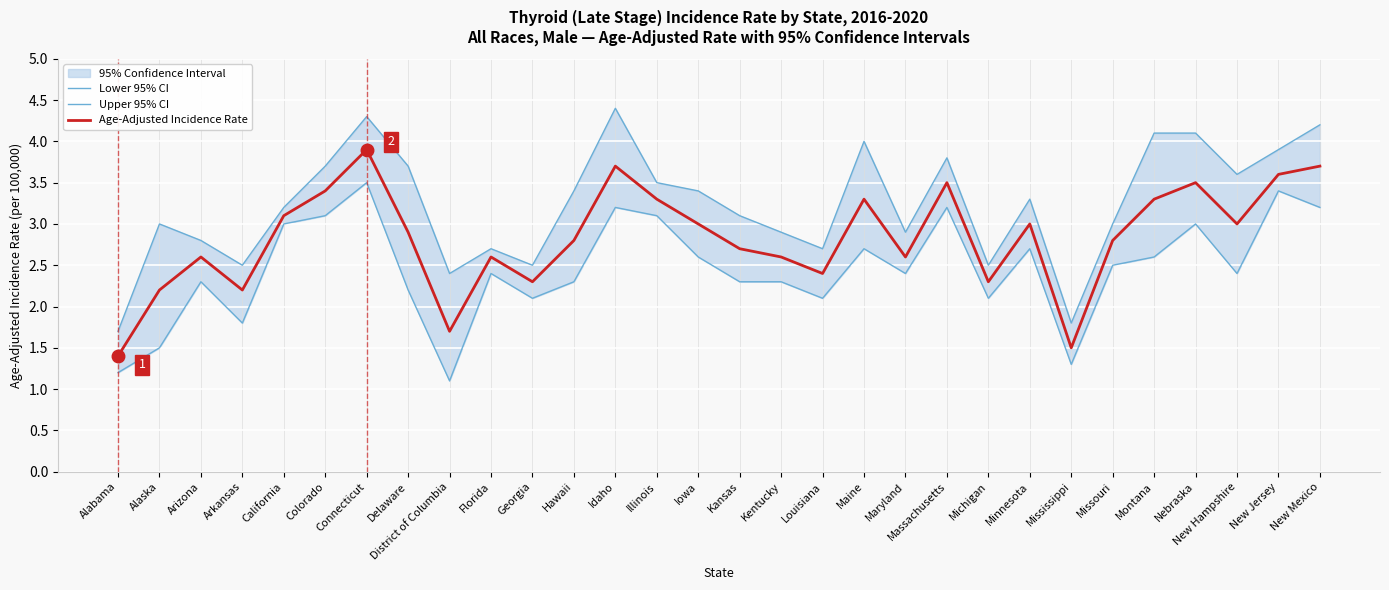

The value of Age-Adjusted Incidence Rate at Idaho is 3.7. True or false?

True